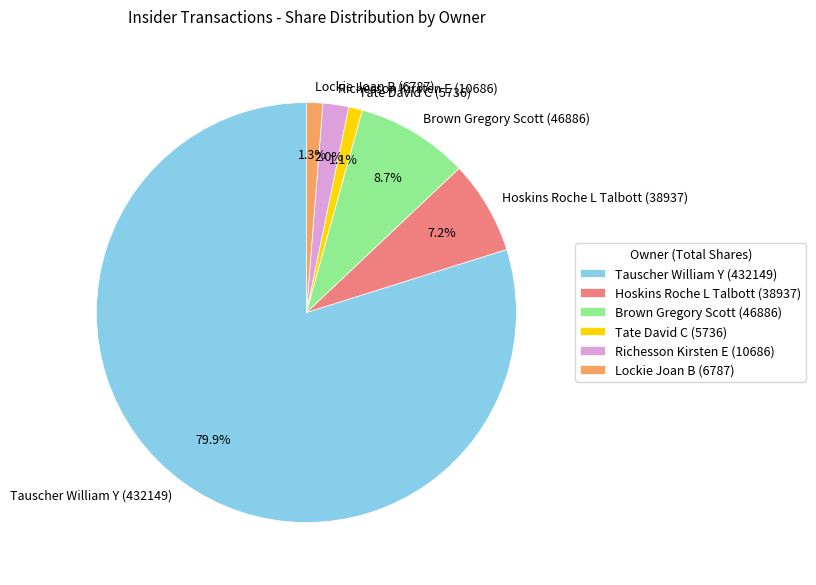

How many segments does this pie chart have?

6